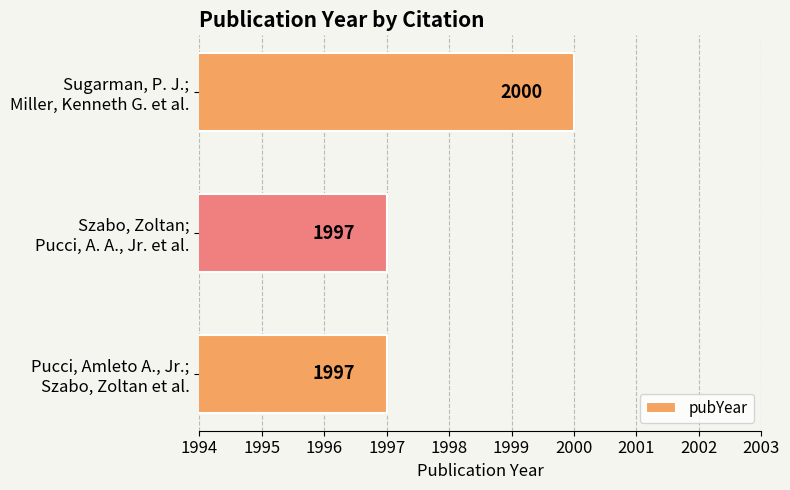

What is the maximum value shown in the chart?

2000